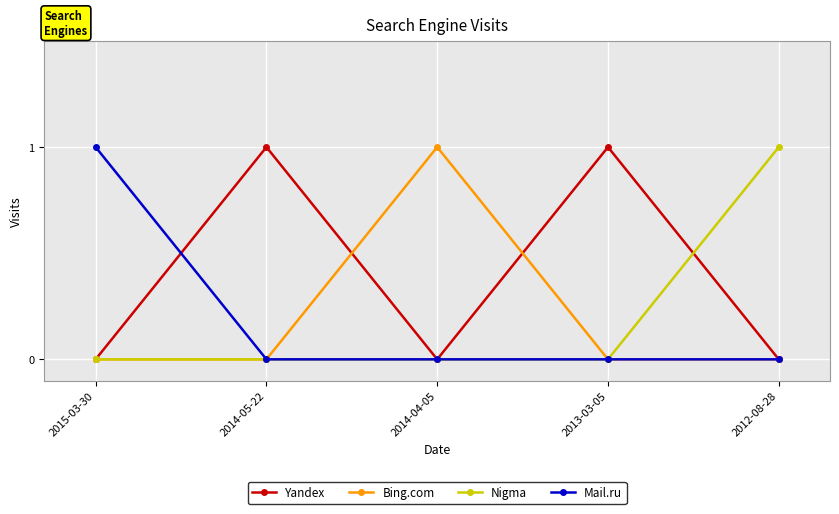

Is it true that Nigma equals 1 at 2012-08-28?

True